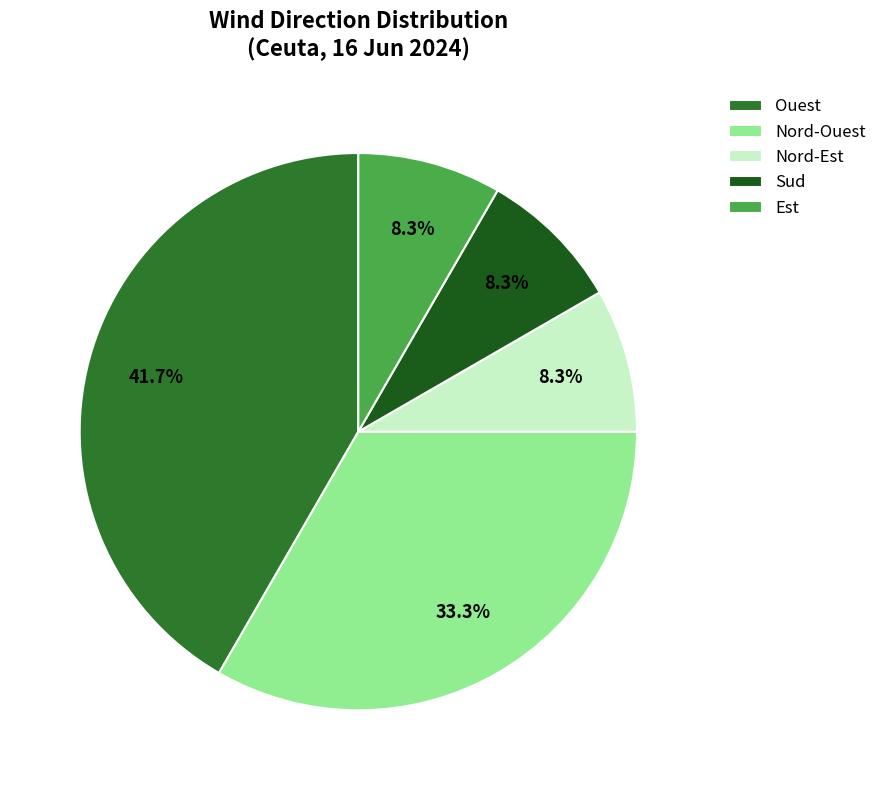

Approximately how many times larger is the value at Ouest compared to Est?

5.0